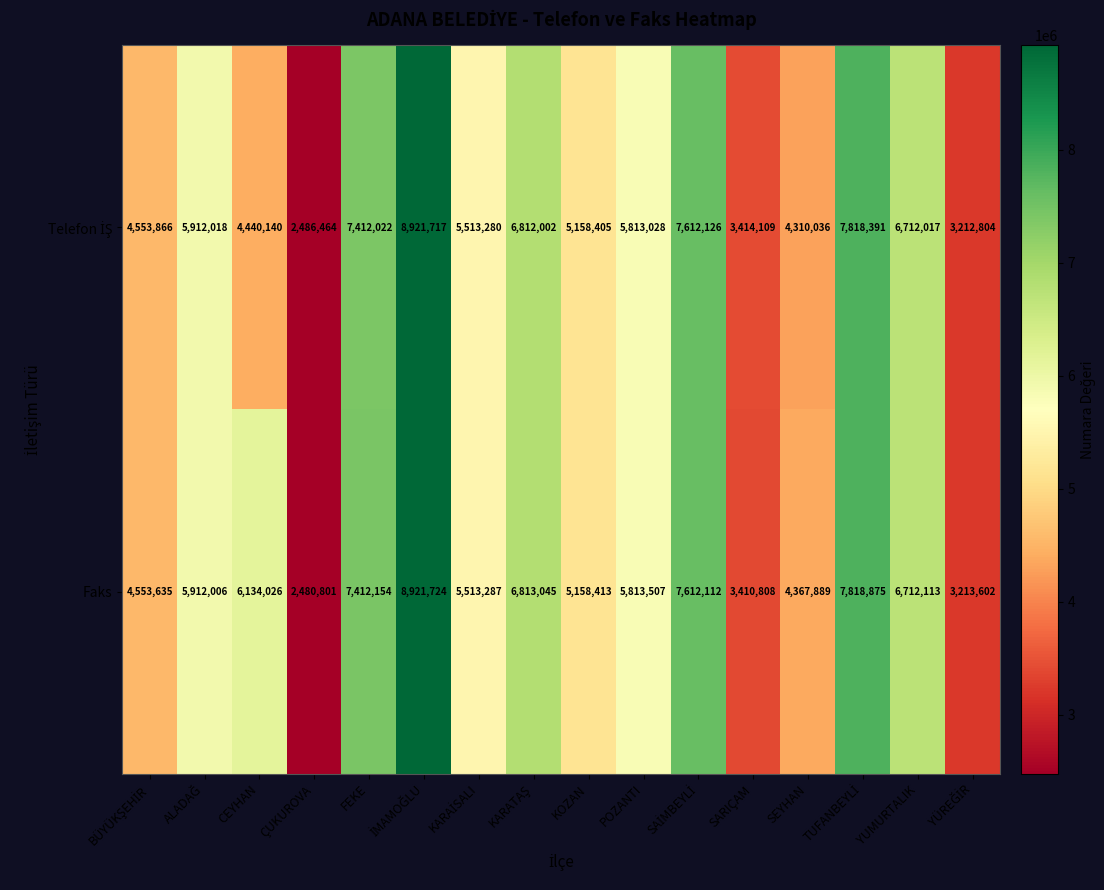

Which series has the largest total across all categories?

Faks